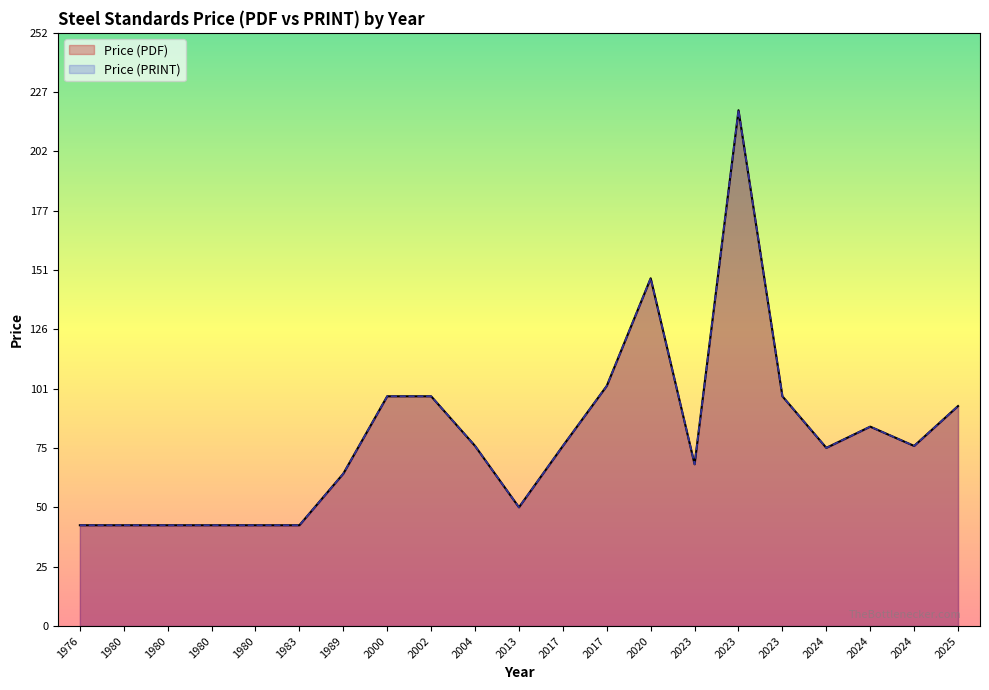

What is the difference between the maximum and second lowest values in the Price (PDF) series?

177.0